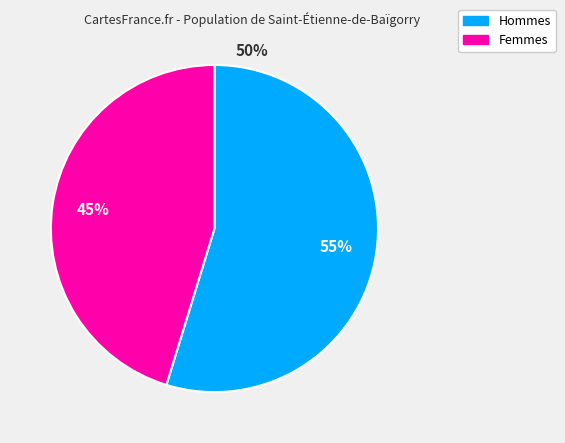

How many segments does this pie chart have?

2